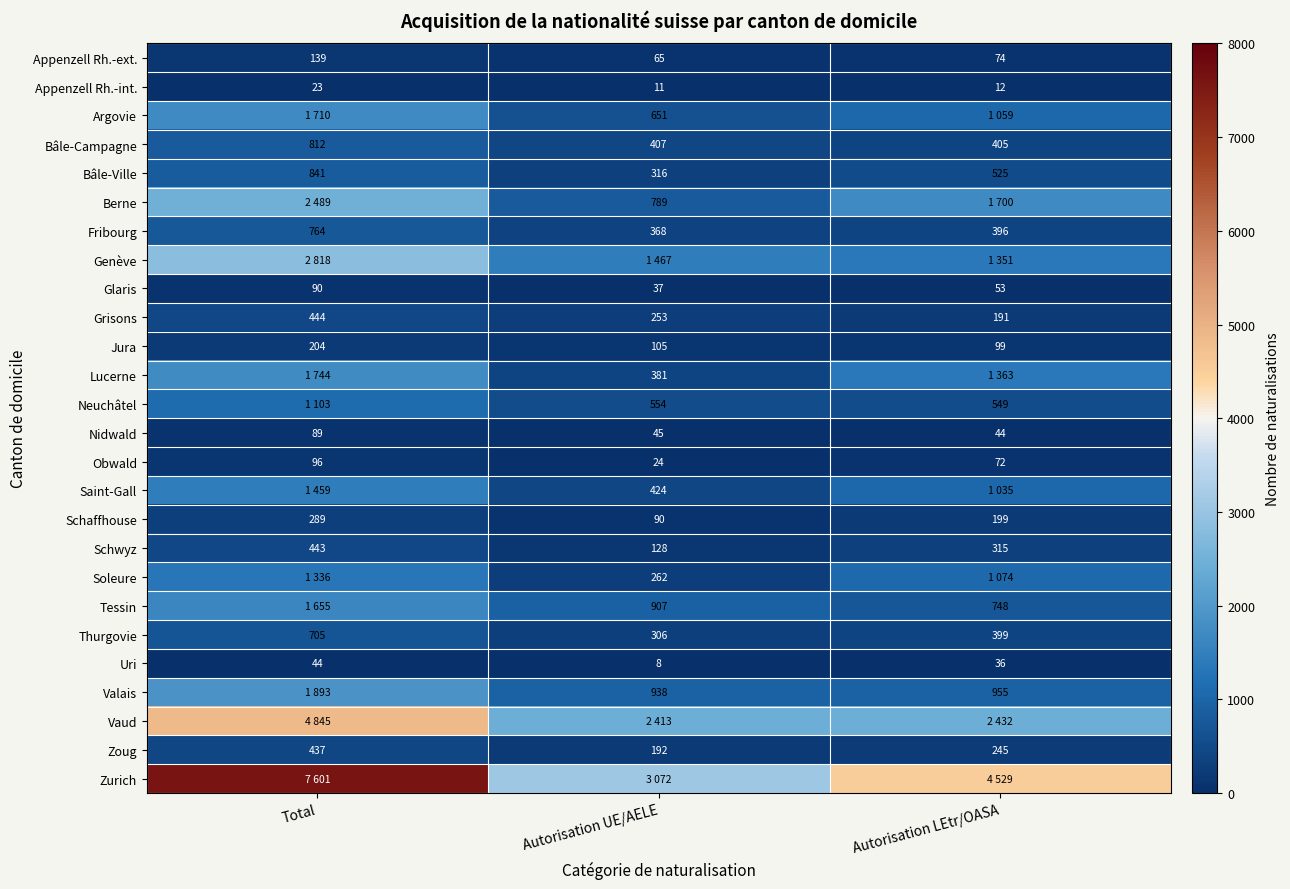

Which has a higher value, Total or Autorisation LEtr/OASA?

Total